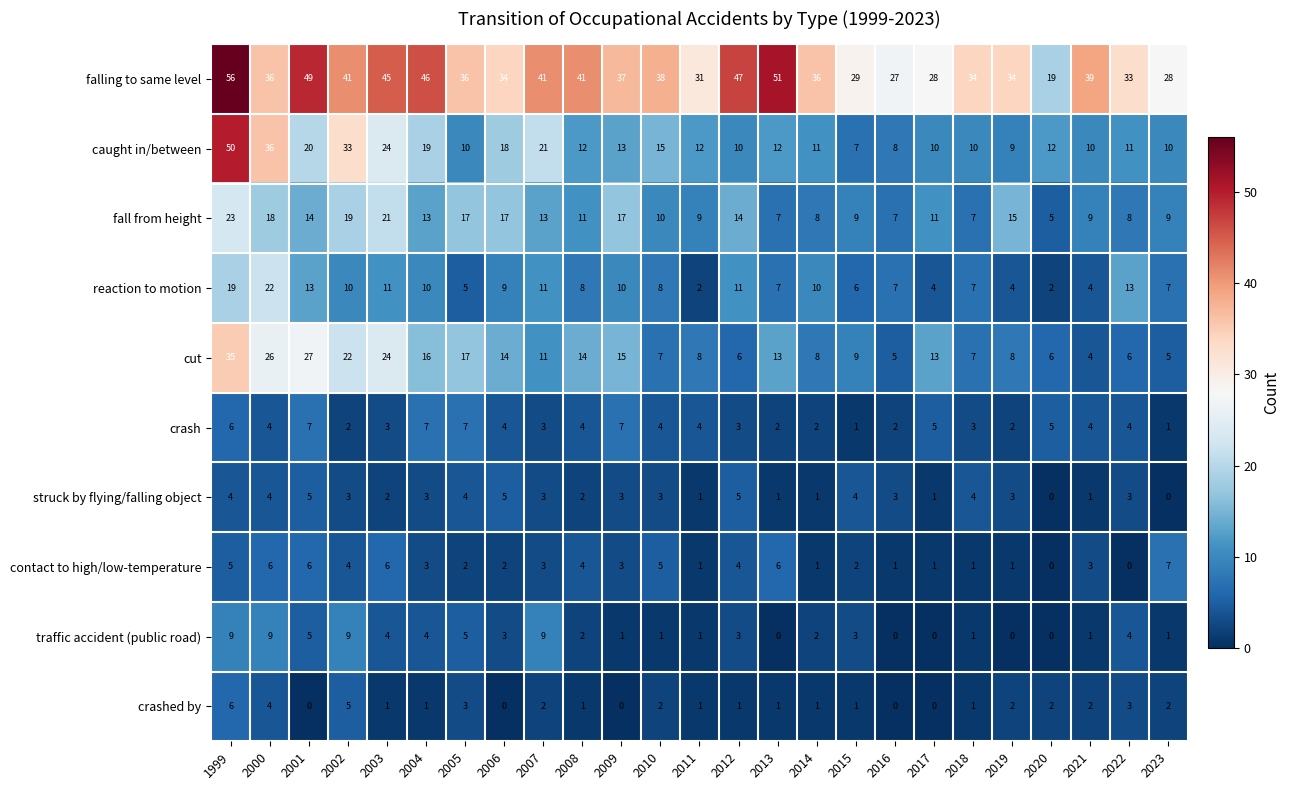

Count the crash values in the range 2 to 5.

18